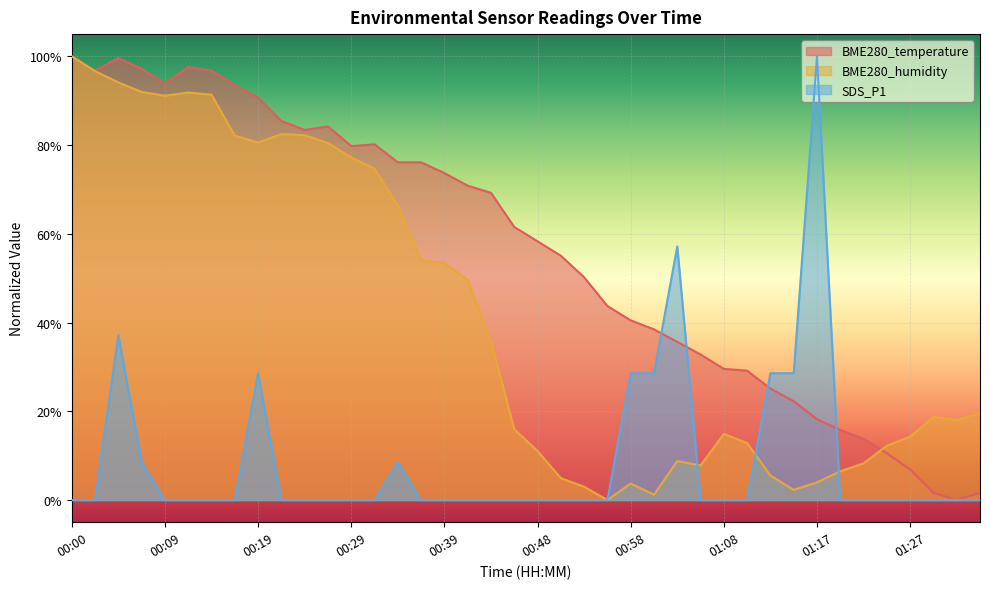

Reading left to right, extract all data points from this chart.

BME280_temperature: 100.0	96.8	99.6	97.2	93.9	97.6	96.8	93.5	90.7	85.4	83.4	84.2	79.8	80.2	76.1	76.1	73.7	70.9	69.2	61.5	58.3	55.1	50.2	43.7	40.5	38.5	35.6	32.8	29.6	29.1	25.1	22.3	18.2	15.8	13.8	10.5	6.9	1.6	0.0	1.6
BME280_humidity: 100.0	96.6	94.1	92.0	91.1	91.8	91.4	82.1	80.6	82.5	82.2	80.4	77.2	74.7	66.4	54.0	53.4	49.6	35.8	16.0	11.0	4.9	3.0	0.0	3.7	1.2	8.8	7.8	14.9	12.8	5.5	2.3	4.0	6.5	8.3	12.2	14.3	18.7	18.0	19.6
SDS_P1: 0.0	0.0	37.1	8.6	0.0	0.0	0.0	0.0	28.6	0.0	0.0	0.0	0.0	0.0	8.6	0.0	0.0	0.0	0.0	0.0	0.0	0.0	0.0	0.0	28.6	28.6	57.1	0.0	0.0	0.0	28.6	28.6	100.0	0.0	0.0	0.0	0.0	0.0	0.0	0.0